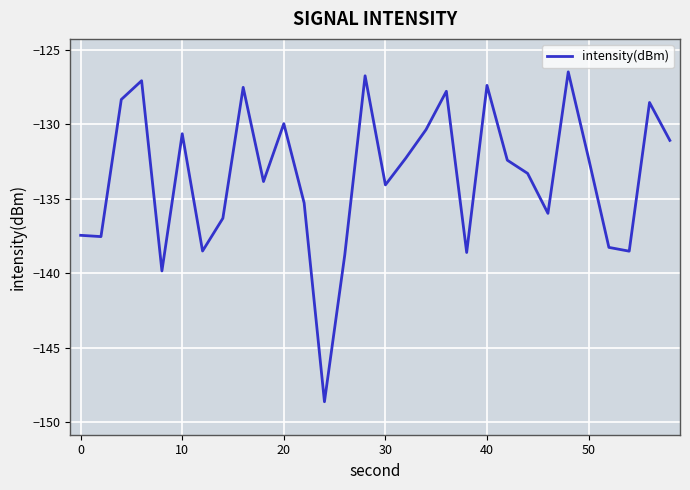

Does the chart display data point markers on the line(s)?

No